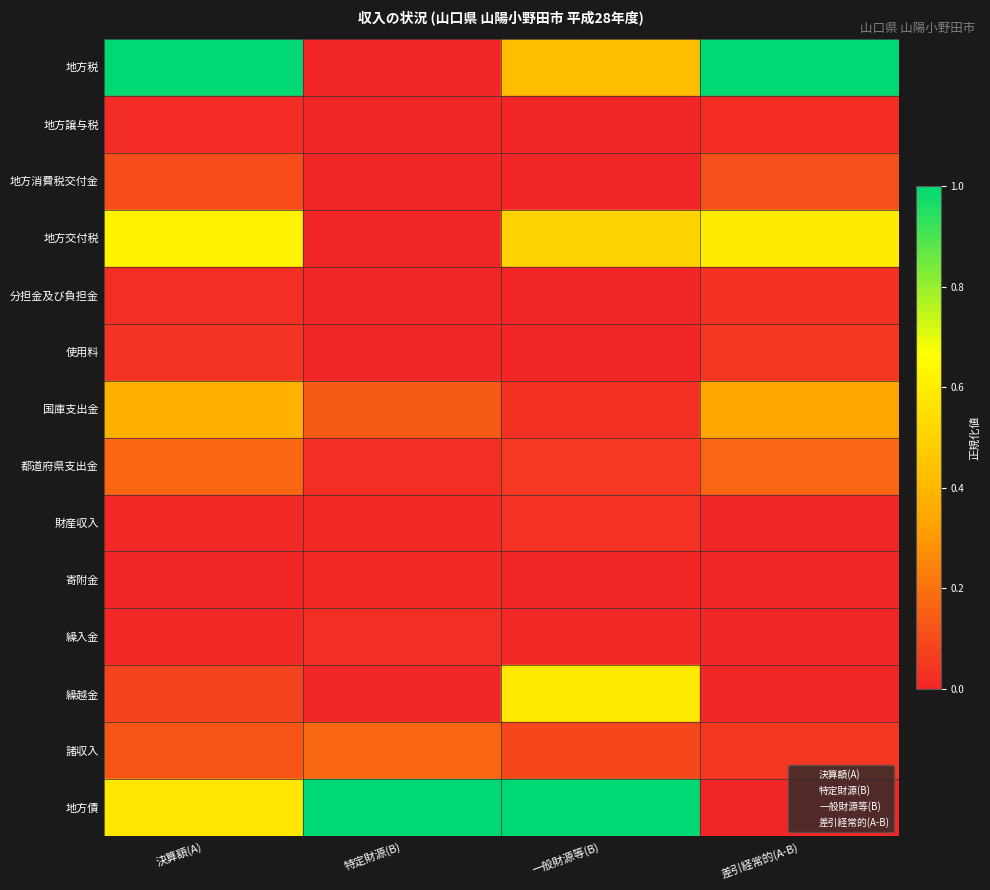

Is it true that 一般財源等(B) equals 2.9 at 一般財源等(B)?

False